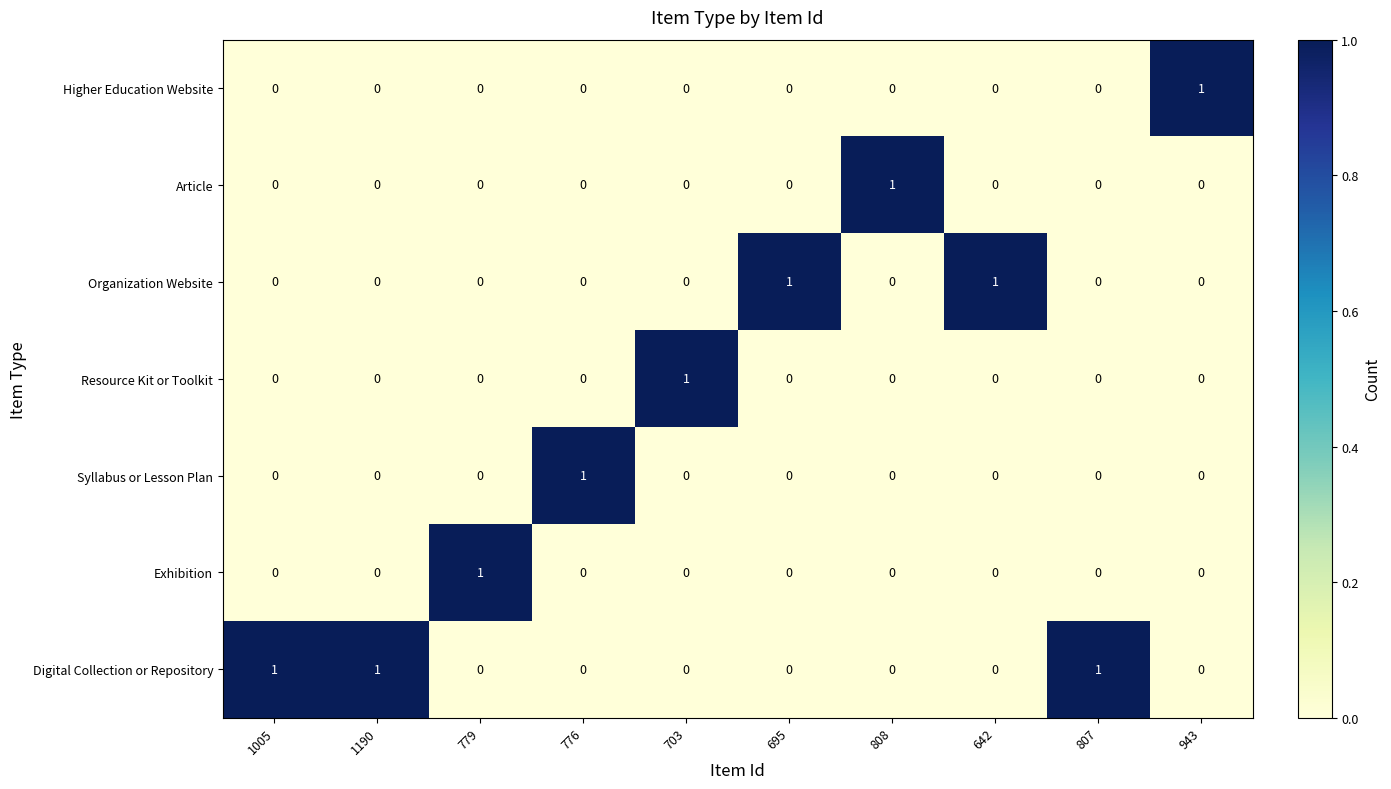

The value of Digital Collection or Repository at 776 is 0. True or false?

True